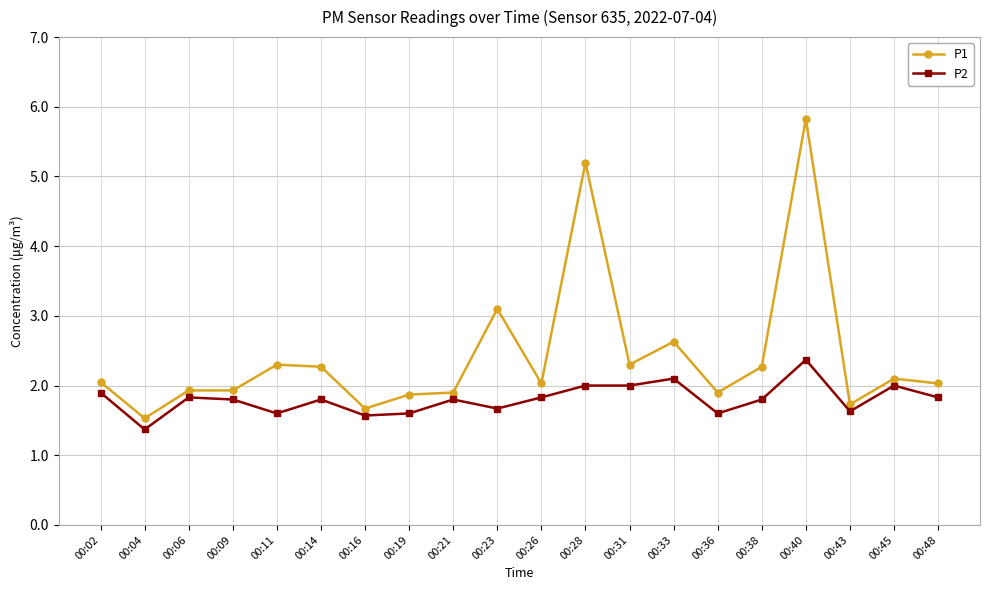

What is the average value of the P1 series?

2.4